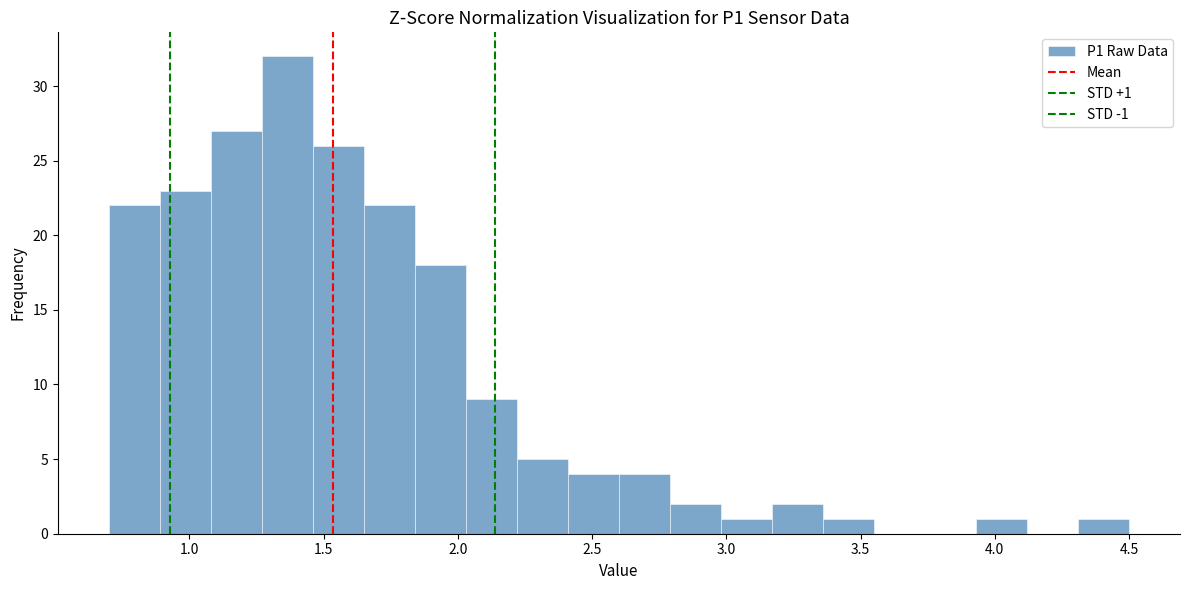

Around what value on the x-axis is the tallest bar? Give the approximate position of its centre, as read against the axis.

1.35